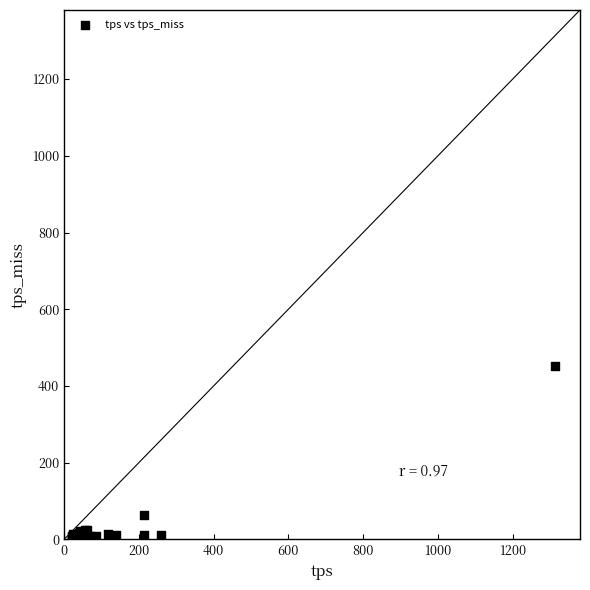

What Y value in the scatter plot is closest to 226?

62.7